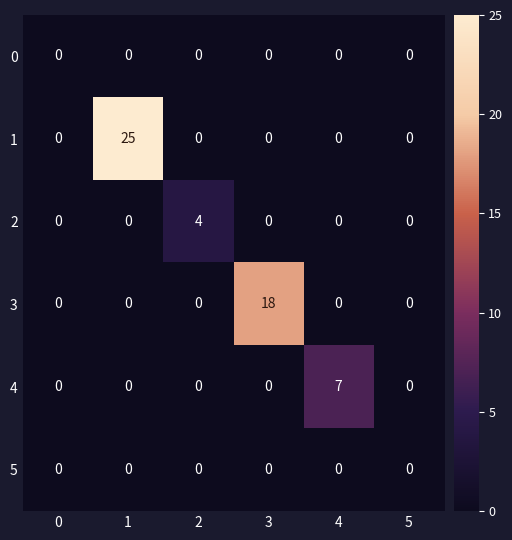

What is the spread (max minus min) of values at 2?

4